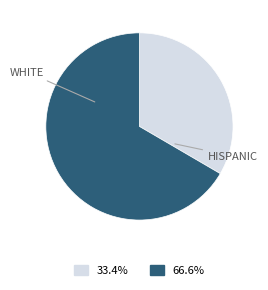

Is there any slice that represents more than half of the pie?

Yes